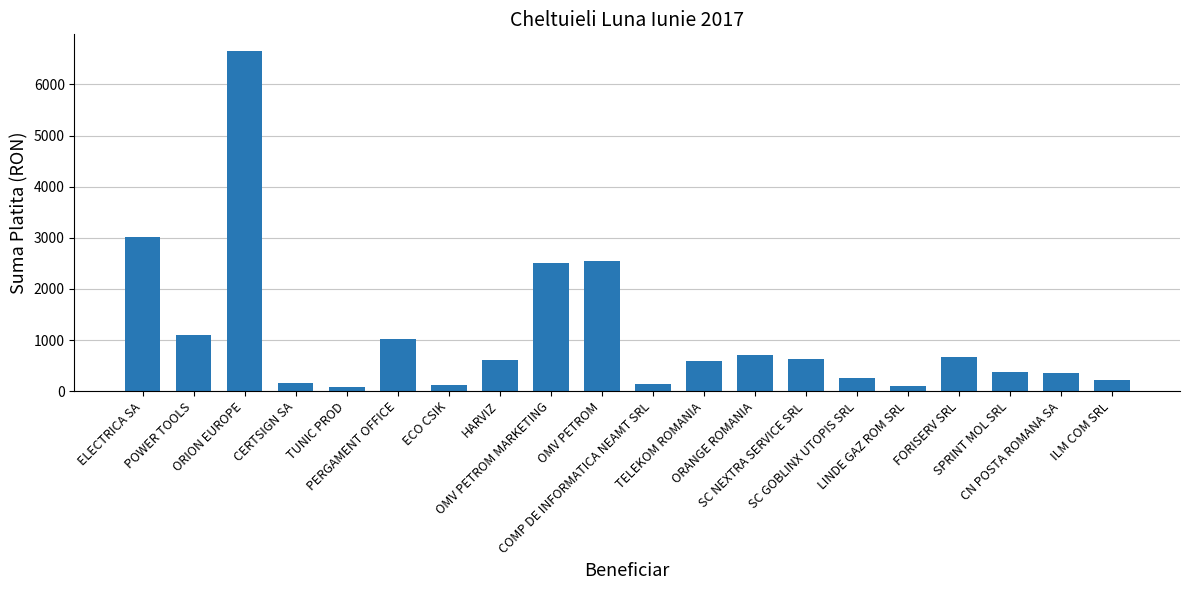

How many values exceed 603?

10